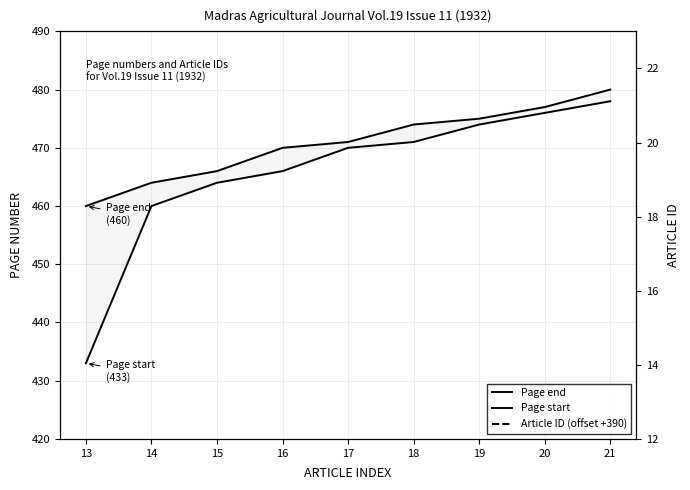

Between 19 and 17, which is larger?

19